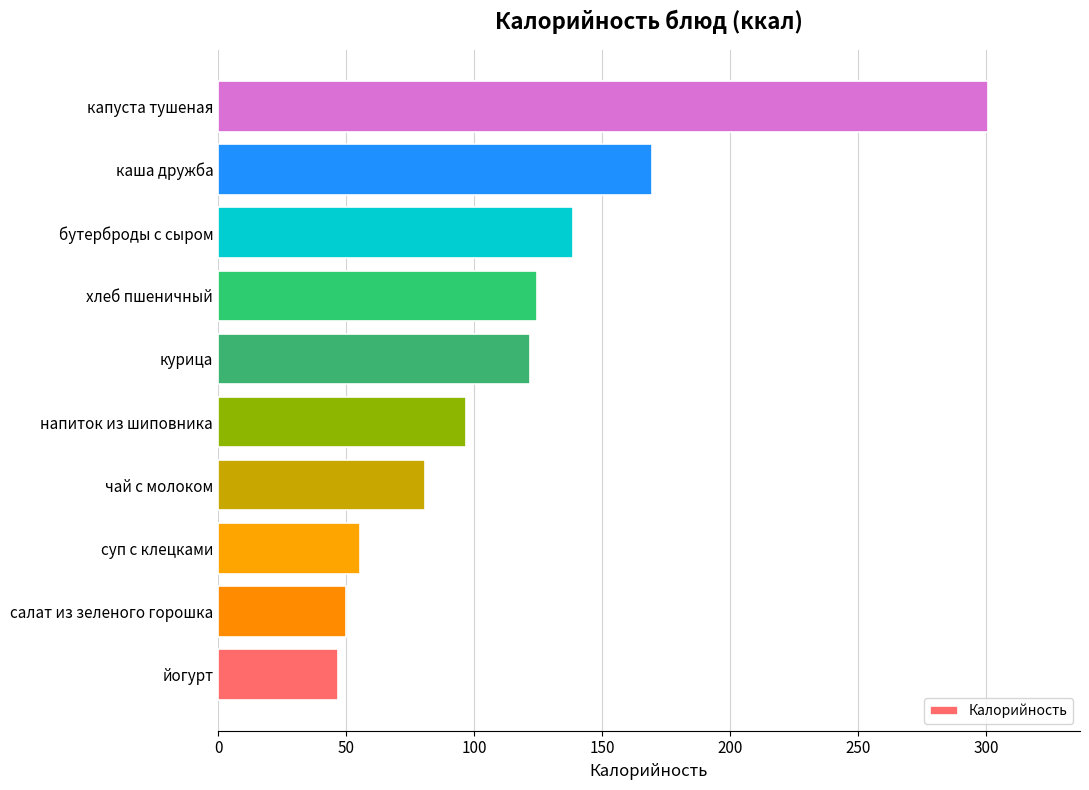

Read the value at каша дружба.

169.7